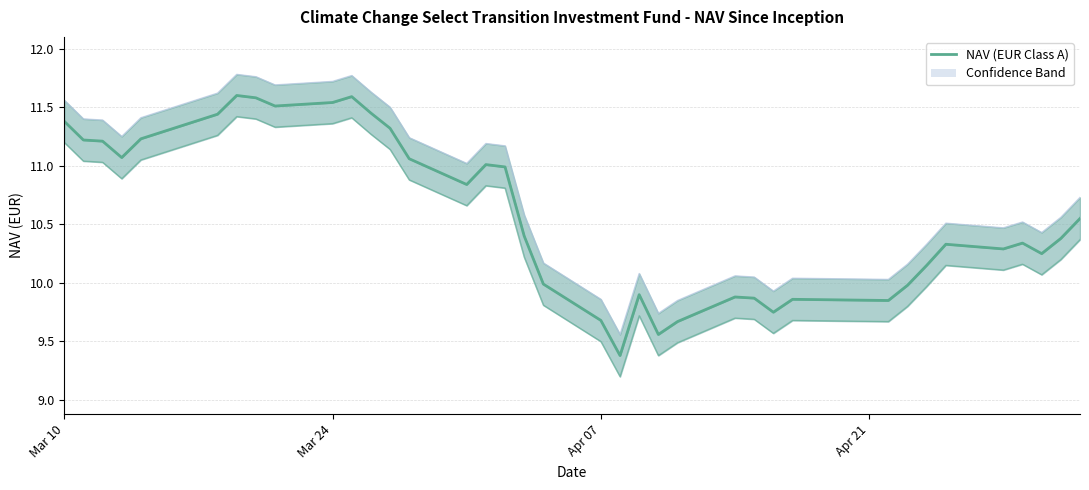

Where does the data first go above 10?

Mar 10